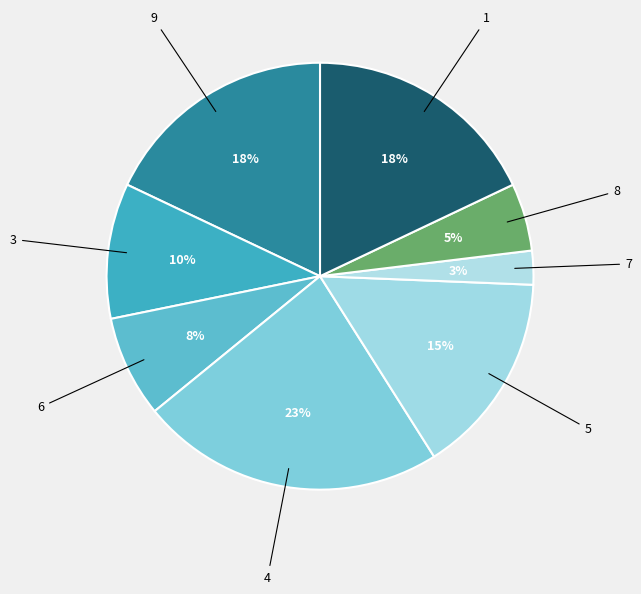

How many segments does this pie chart have?

8